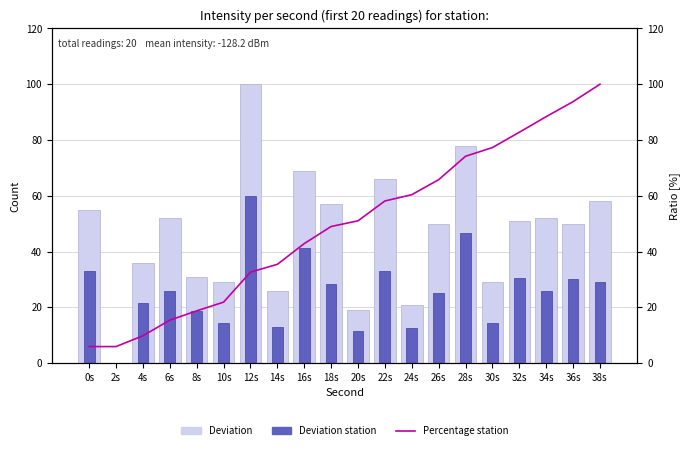

Which series has the largest range (max minus min)?

Deviation